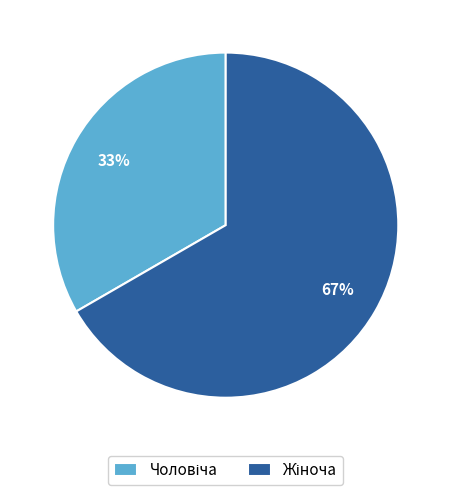

To the nearest percent, what is the average slice percentage?

50%